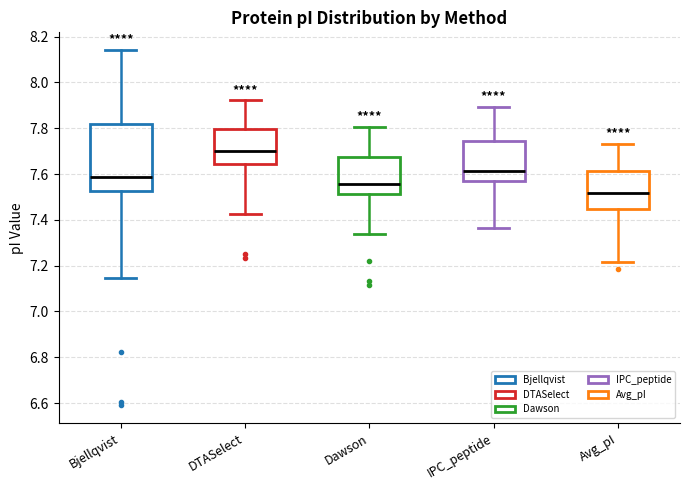

Which box's median line is the highest?

DTASelect